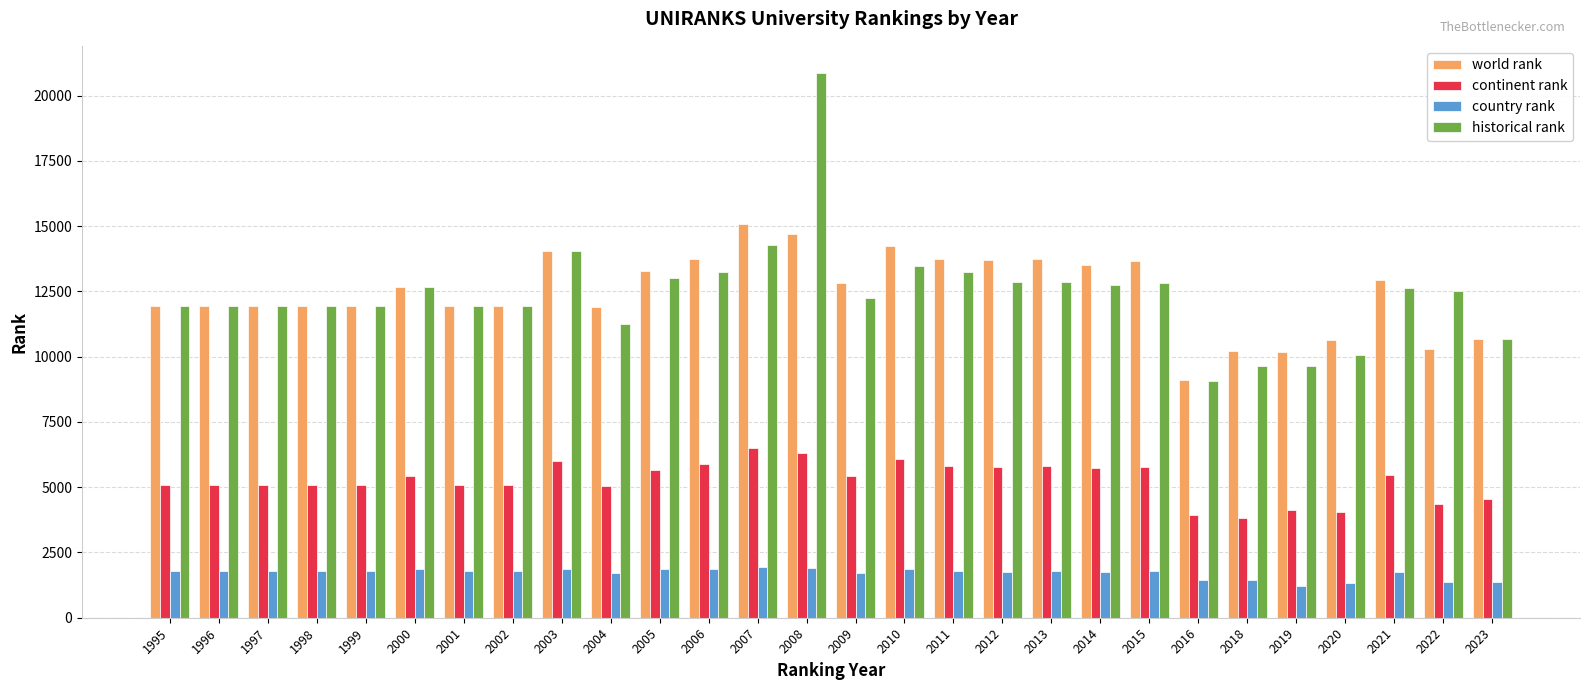

Rank the series by their maximum value, from highest to lowest.

historical rank, world rank, continent rank, country rank